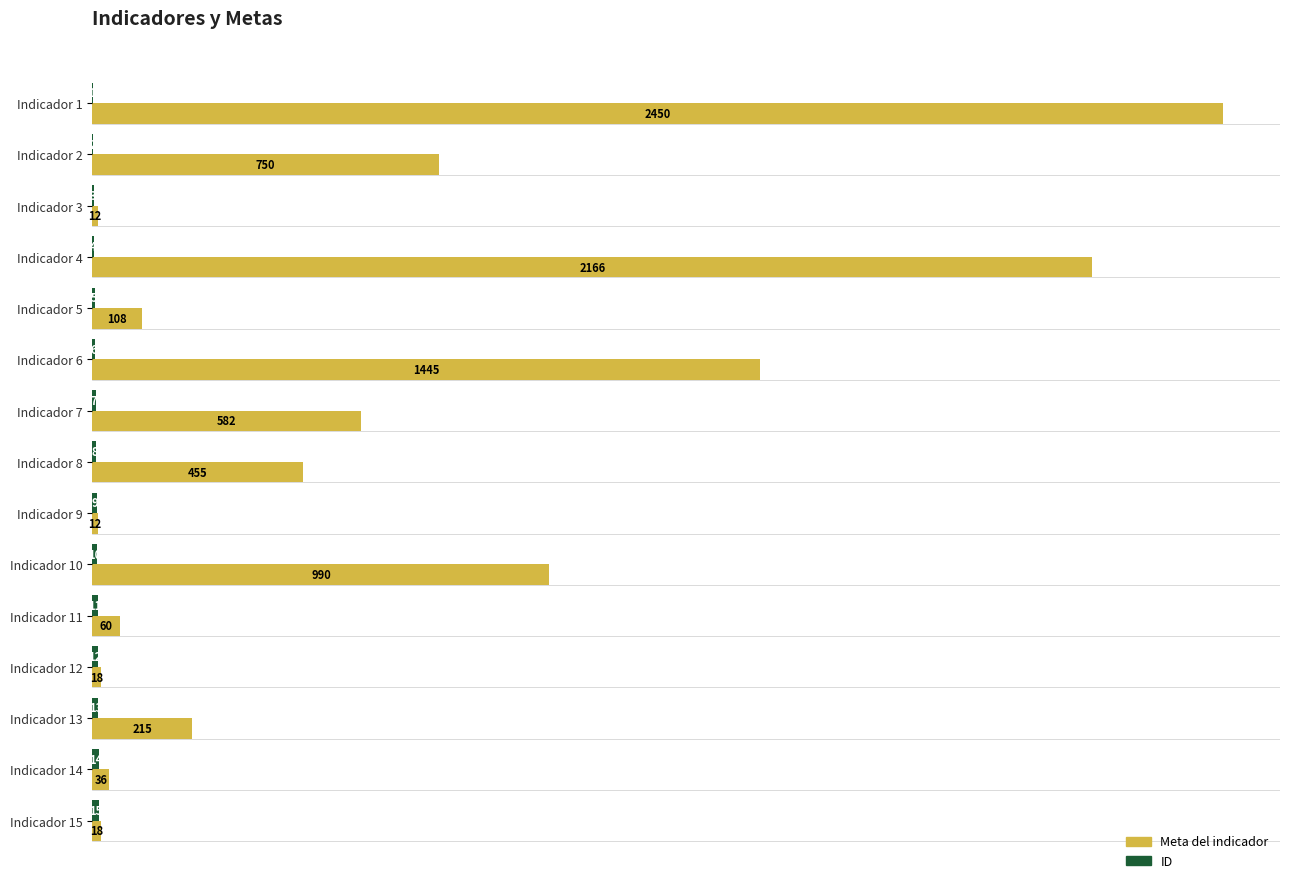

Which series changed the most between Indicador 11 and Indicador 12?

Meta del indicador